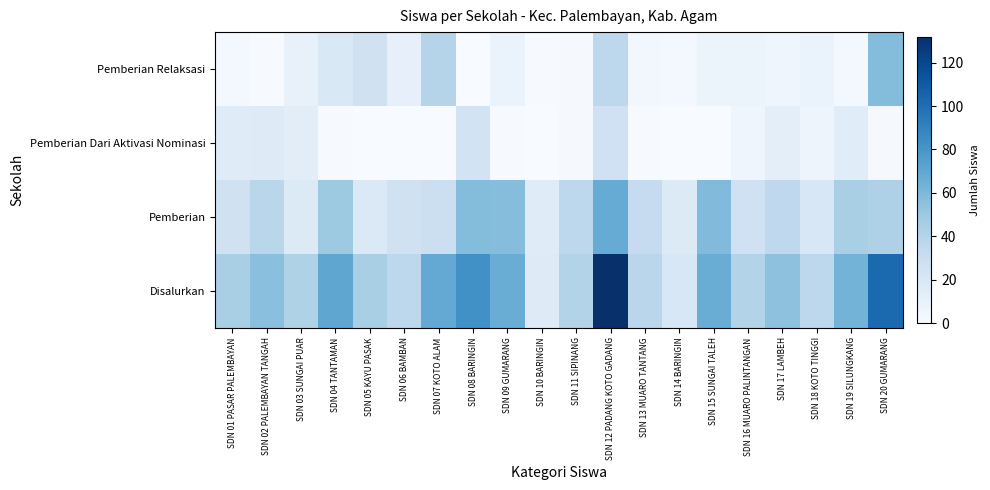

Reading left to right, what are all the values shown in this chart?

Disalurkan: SDN 01 PASAR PALEMBAYAN=45	SDN 02 PALEMBAYAN TANGAH=56	SDN 03 SUNGAI PUAR=42	SDN 04 TANTAMAN=71	SDN 05 KAYU PASAK=45	SDN 06 BAMBAN=37	SDN 07 KOTO ALAM=69	SDN 08 BARINGIN=83	SDN 09 GUMARANG=67	SDN 10 BARINGIN=17	SDN 11 SIPINANG=41	SDN 12 PADANG KOTO GADANG=132	SDN 13 MUARO TANTANG=38	SDN 14 BARINGIN=21	SDN 15 SUNGAI TALEH=67	SDN 16 MUARO PALINTANGAN=41	SDN 17 LAMBEH=55	SDN 18 KOTO TINGGI=37	SDN 19 SILUNGKANG=63	SDN 20 GUMARANG=103
Pemberian: SDN 01 PASAR PALEMBAYAN=26	SDN 02 PALEMBAYAN TANGAH=38	SDN 03 SUNGAI PUAR=18	SDN 04 TANTAMAN=50	SDN 05 KAYU PASAK=19	SDN 06 BAMBAN=26	SDN 07 KOTO ALAM=29	SDN 08 BARINGIN=58	SDN 09 GUMARANG=57	SDN 10 BARINGIN=16	SDN 11 SIPINANG=37	SDN 12 PADANG KOTO GADANG=68	SDN 13 MUARO TANTANG=33	SDN 14 BARINGIN=18	SDN 15 SUNGAI TALEH=59	SDN 16 MUARO PALINTANGAN=27	SDN 17 LAMBEH=36	SDN 18 KOTO TINGGI=21	SDN 19 SILUNGKANG=45	SDN 20 GUMARANG=43
Pemberian Dari Aktivasi Nominasi: SDN 01 PASAR PALEMBAYAN=16	SDN 02 PALEMBAYAN TANGAH=17	SDN 03 SUNGAI PUAR=14	SDN 04 TANTAMAN=1	SDN 05 KAYU PASAK=0	SDN 06 BAMBAN=0	SDN 07 KOTO ALAM=0	SDN 08 BARINGIN=25	SDN 09 GUMARANG=1	SDN 10 BARINGIN=0	SDN 11 SIPINANG=2	SDN 12 PADANG KOTO GADANG=27	SDN 13 MUARO TANTANG=1	SDN 14 BARINGIN=0	SDN 15 SUNGAI TALEH=0	SDN 16 MUARO PALINTANGAN=6	SDN 17 LAMBEH=13	SDN 18 KOTO TINGGI=7	SDN 19 SILUNGKANG=15	SDN 20 GUMARANG=2
Pemberian Relaksasi: SDN 01 PASAR PALEMBAYAN=3	SDN 02 PALEMBAYAN TANGAH=1	SDN 03 SUNGAI PUAR=10	SDN 04 TANTAMAN=20	SDN 05 KAYU PASAK=26	SDN 06 BAMBAN=11	SDN 07 KOTO ALAM=40	SDN 08 BARINGIN=0	SDN 09 GUMARANG=9	SDN 10 BARINGIN=1	SDN 11 SIPINANG=2	SDN 12 PADANG KOTO GADANG=37	SDN 13 MUARO TANTANG=4	SDN 14 BARINGIN=3	SDN 15 SUNGAI TALEH=8	SDN 16 MUARO PALINTANGAN=8	SDN 17 LAMBEH=6	SDN 18 KOTO TINGGI=9	SDN 19 SILUNGKANG=3	SDN 20 GUMARANG=58